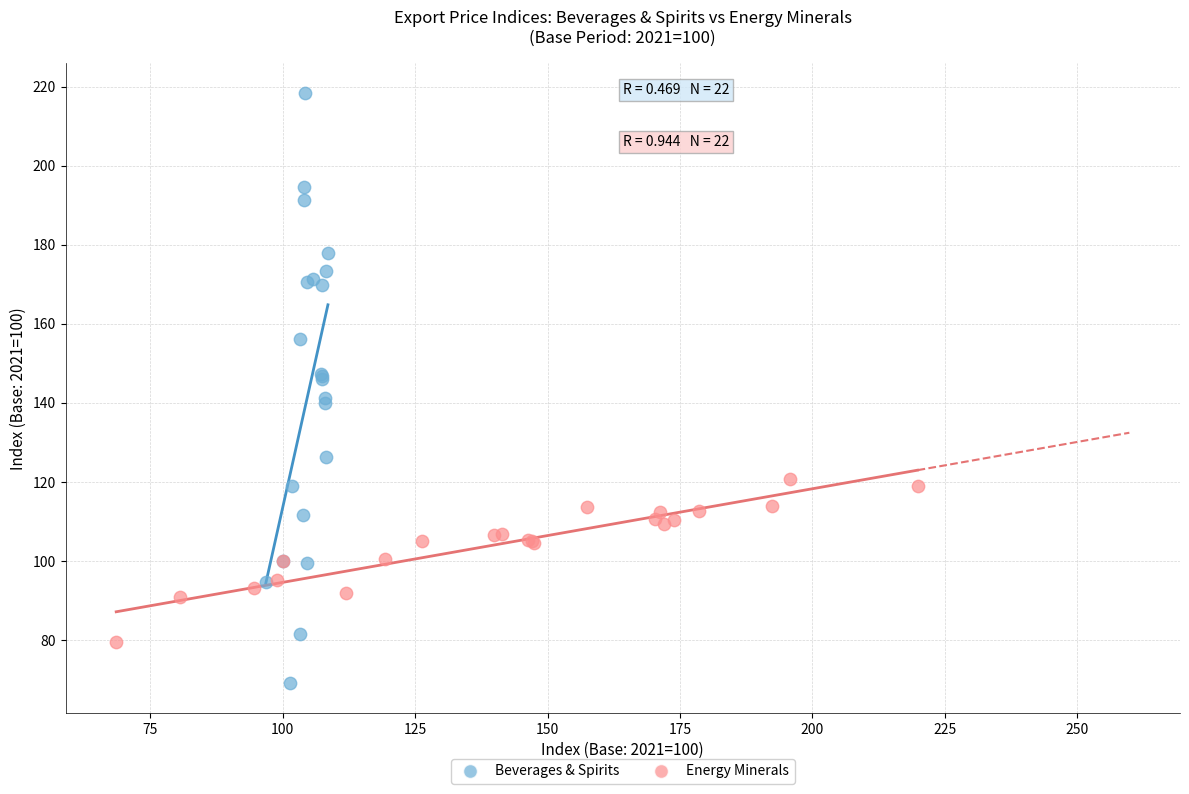

Which series reaches the maximum Y coordinate?

Beverages & Spirits